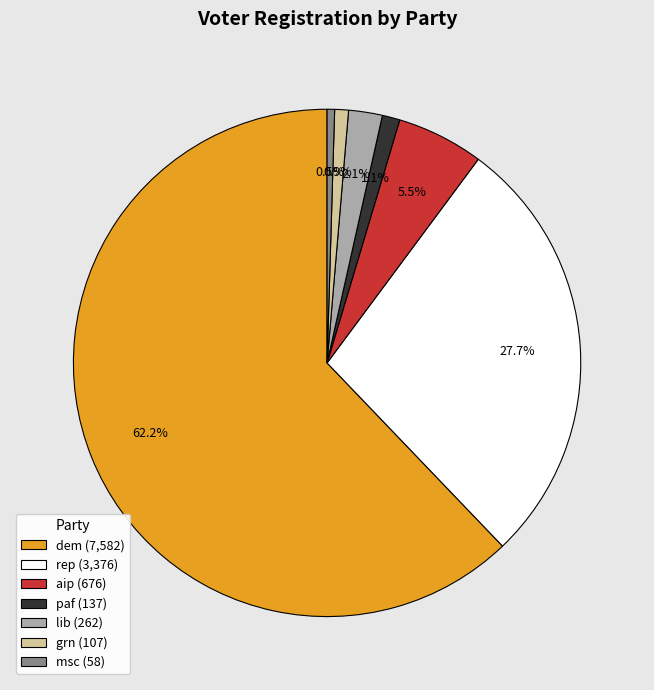

What is the total percentage of grn and paf?

2.0%